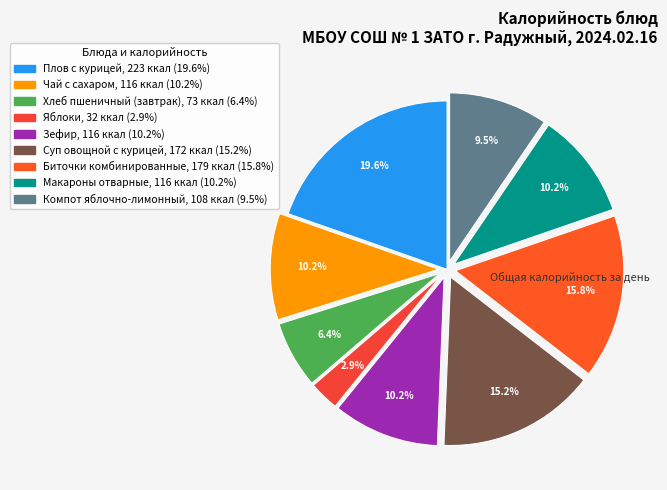

To the nearest percent, what is the combined percentage of Биточки комбинированные and Зефир?

26%